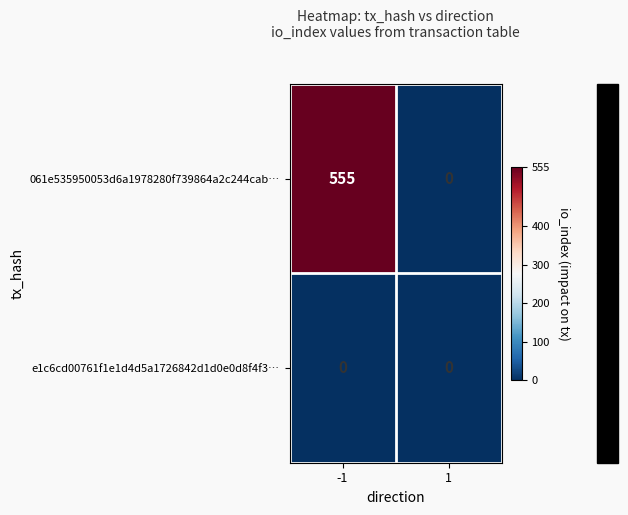

List the series in order of their peak value, lowest first.

e1c6cd00761f1e1d4d5a1726842d1d0e0d8f4f3…, 061e535950053d6a1978280f739864a2c244cab…